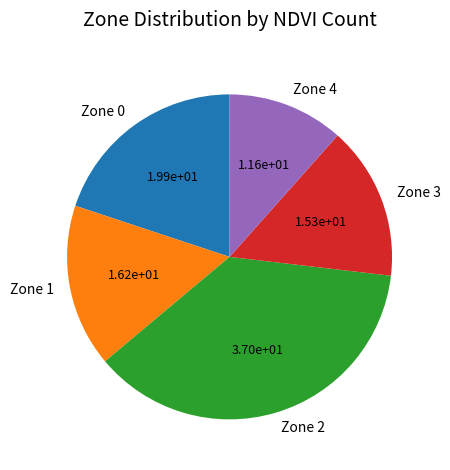

Which category has the smallest portion of the pie?

Zone 4